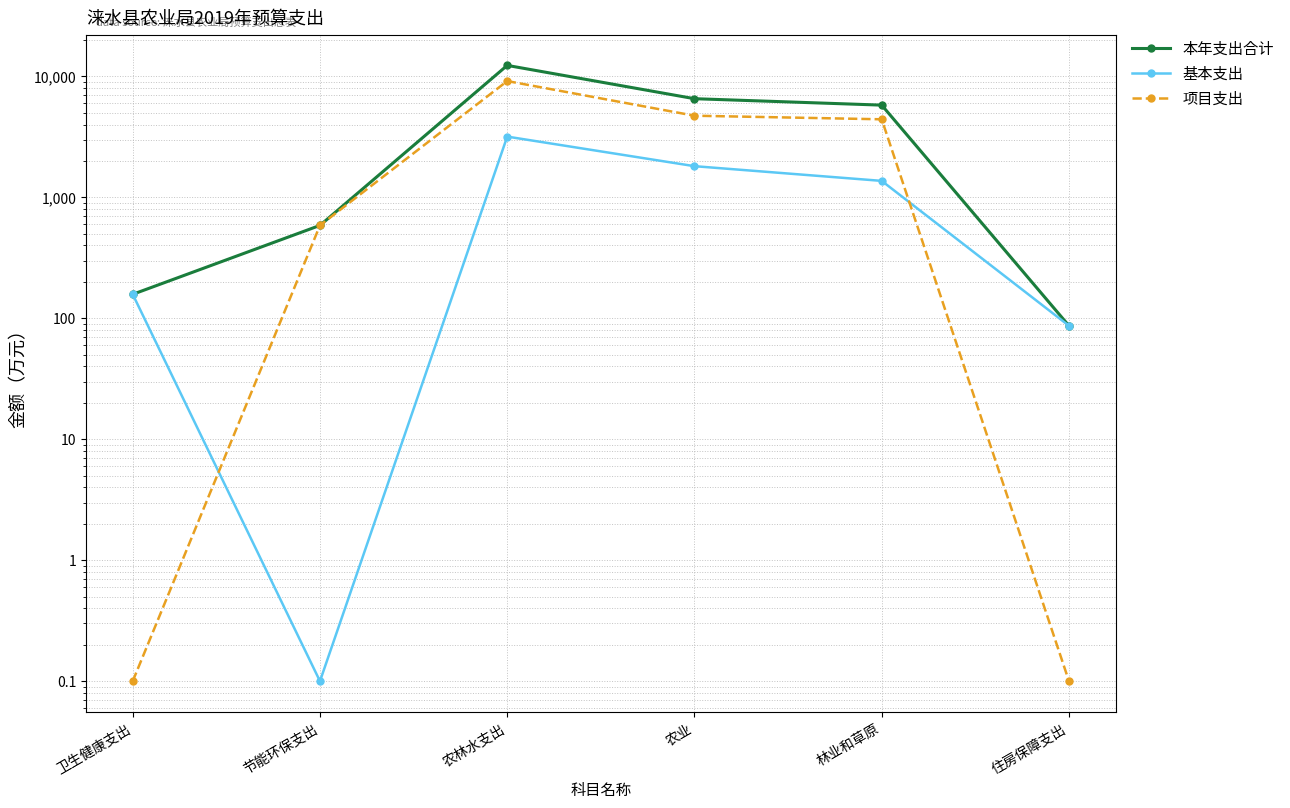

What is the sum of all 本年支出合计 values?

25492.1